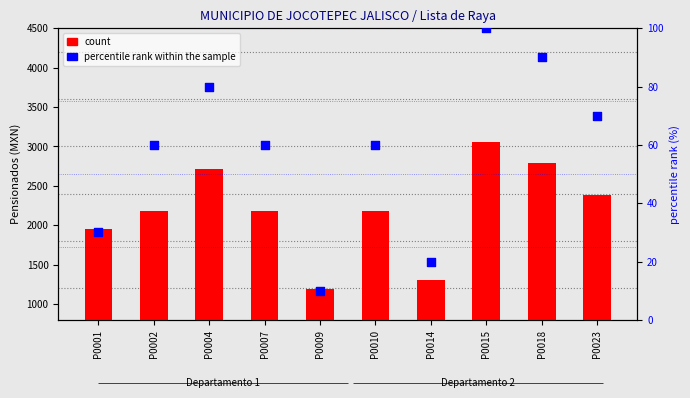

Which series contains the lowest Y value?

percentile rank within the sample